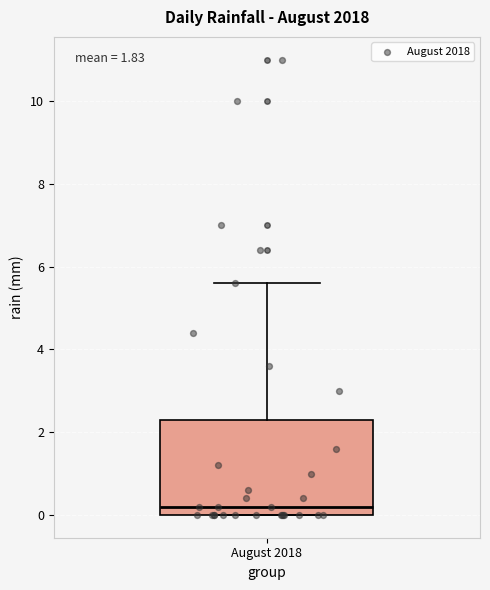

Read this box plot against the y-axis: the position of the median line, the range covered by the box, and the ends of both whiskers. The values are not printed on the chart, so give them approximately, as read against the axis.

median 0.2, box 0.0 to 2.4, whiskers 0.0 to 5.6